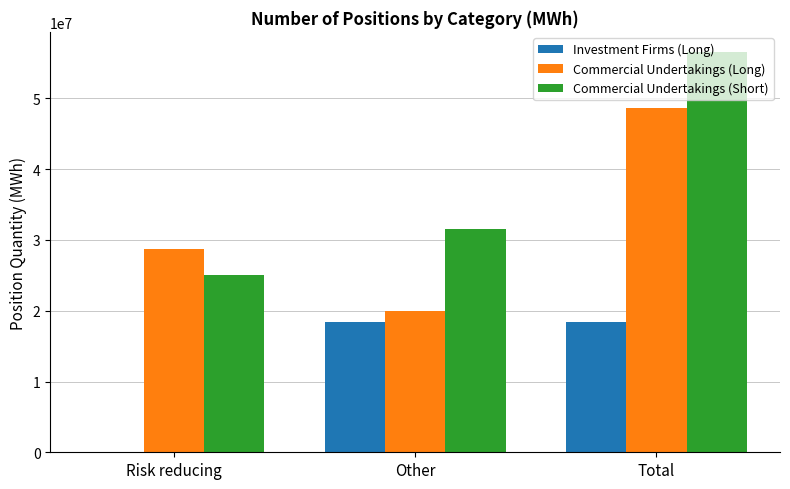

Reading left to right, list all the values displayed in this chart.

Investment Firms (Long): 0	18339377	18339377
Commercial Undertakings (Long): 28692483	19988855	48681338
Commercial Undertakings (Short): 25045794	31537038	56582832